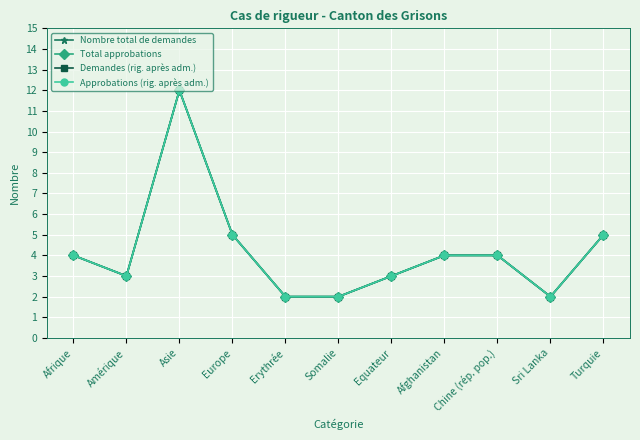

How many interior local valleys does the Total approbations series have?

2